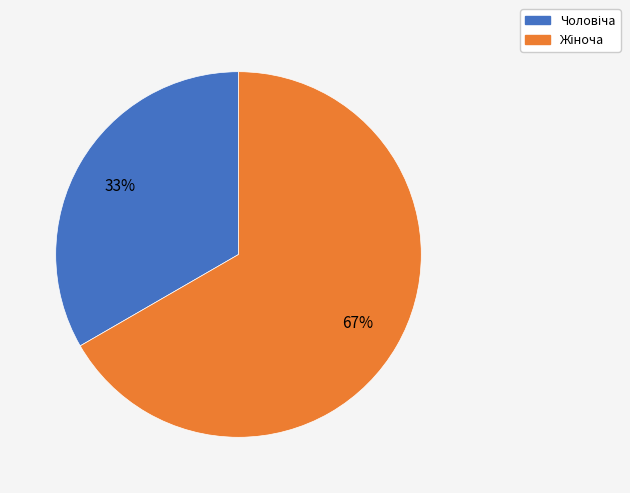

Is there any slice that represents more than half of the pie?

Yes